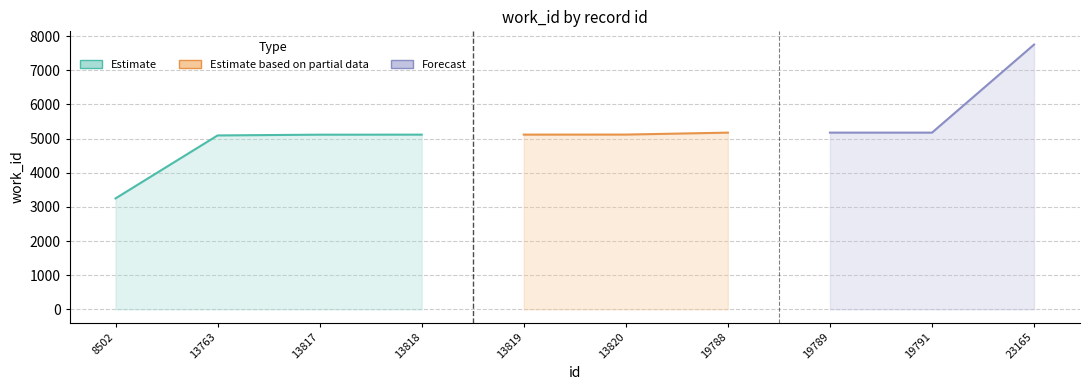

Does the chart display data point markers on the line(s)?

No